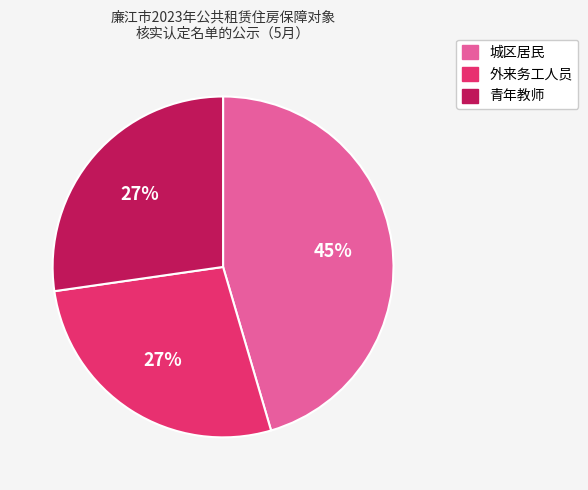

Approximately how many times larger is the value at 城区居民 compared to 外来务工人员?

1.7